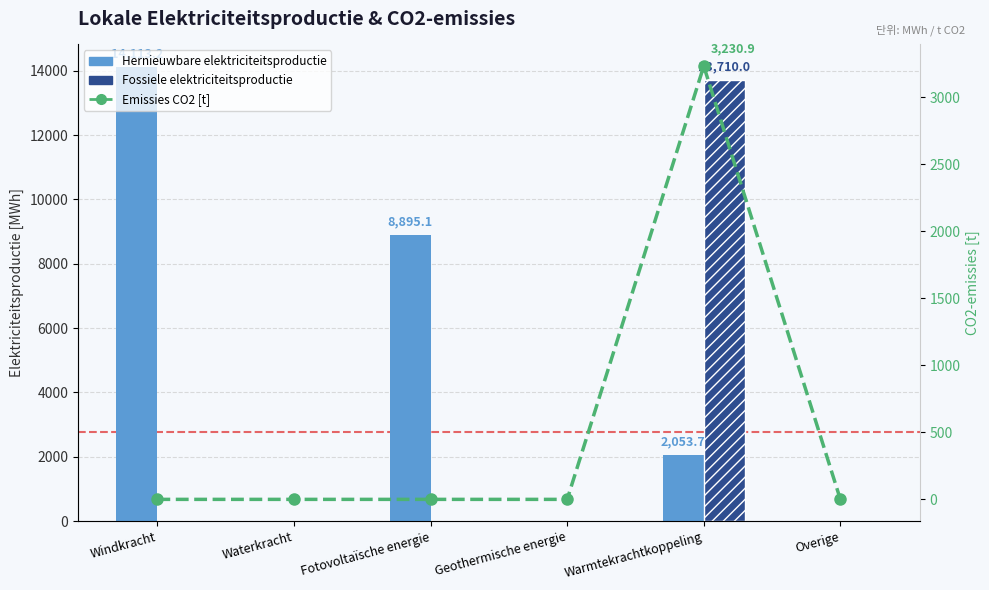

Rank the series at Overige from lowest to highest value.

Hernieuwbare elektriciteitsproductie, Fossiele elektriciteitsproductie, Emissies CO2 [t]